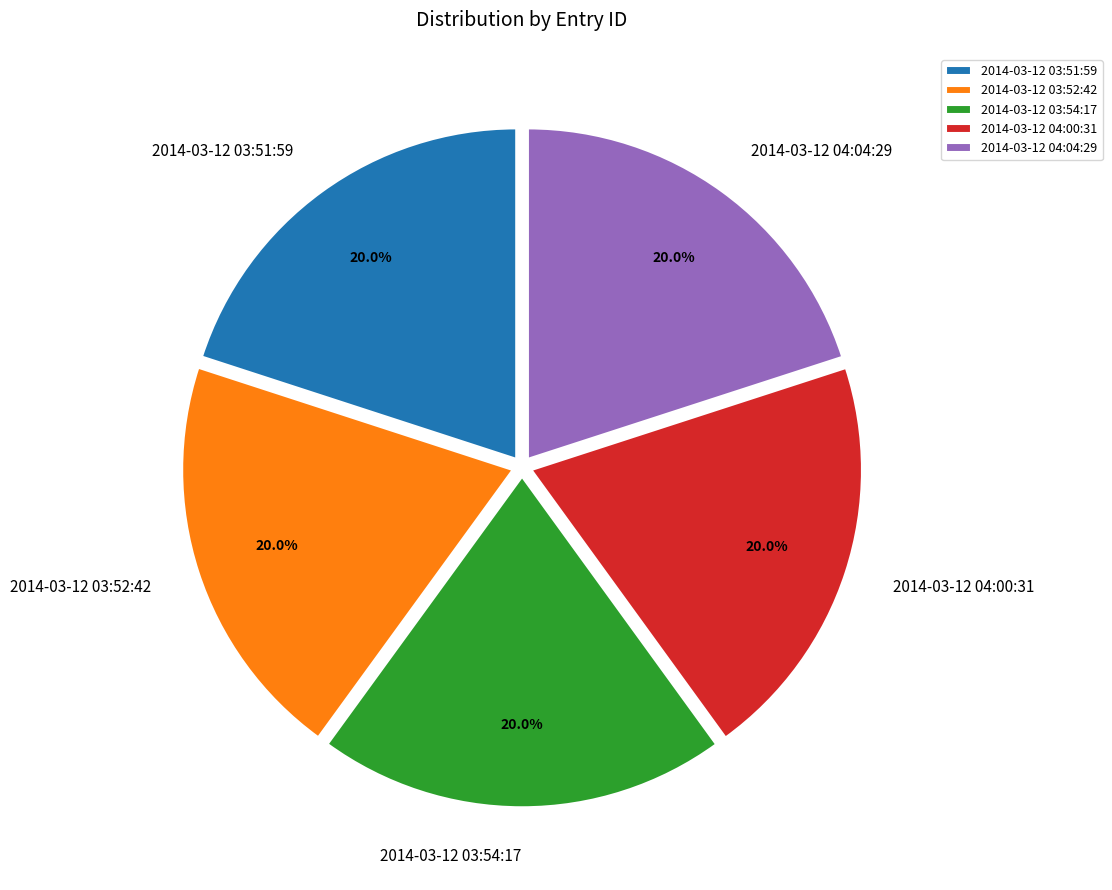

Is it true that 2014-03-12 04:04:29 is 35% of the pie?

False